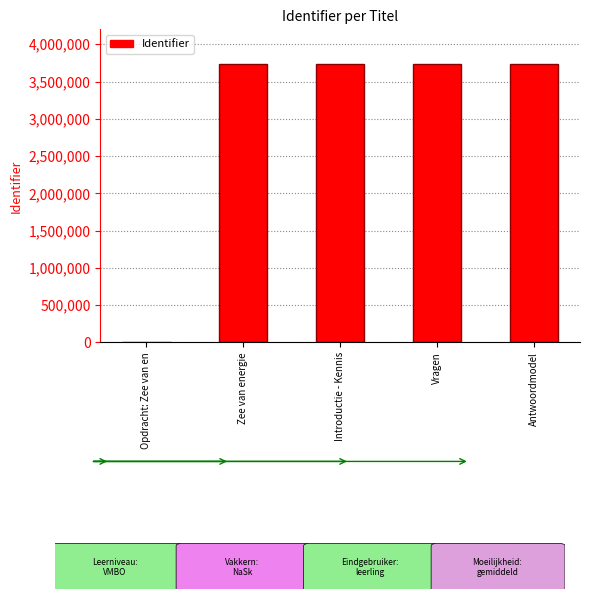

The value at Introductie - Kennis is 3736934. True or false?

True